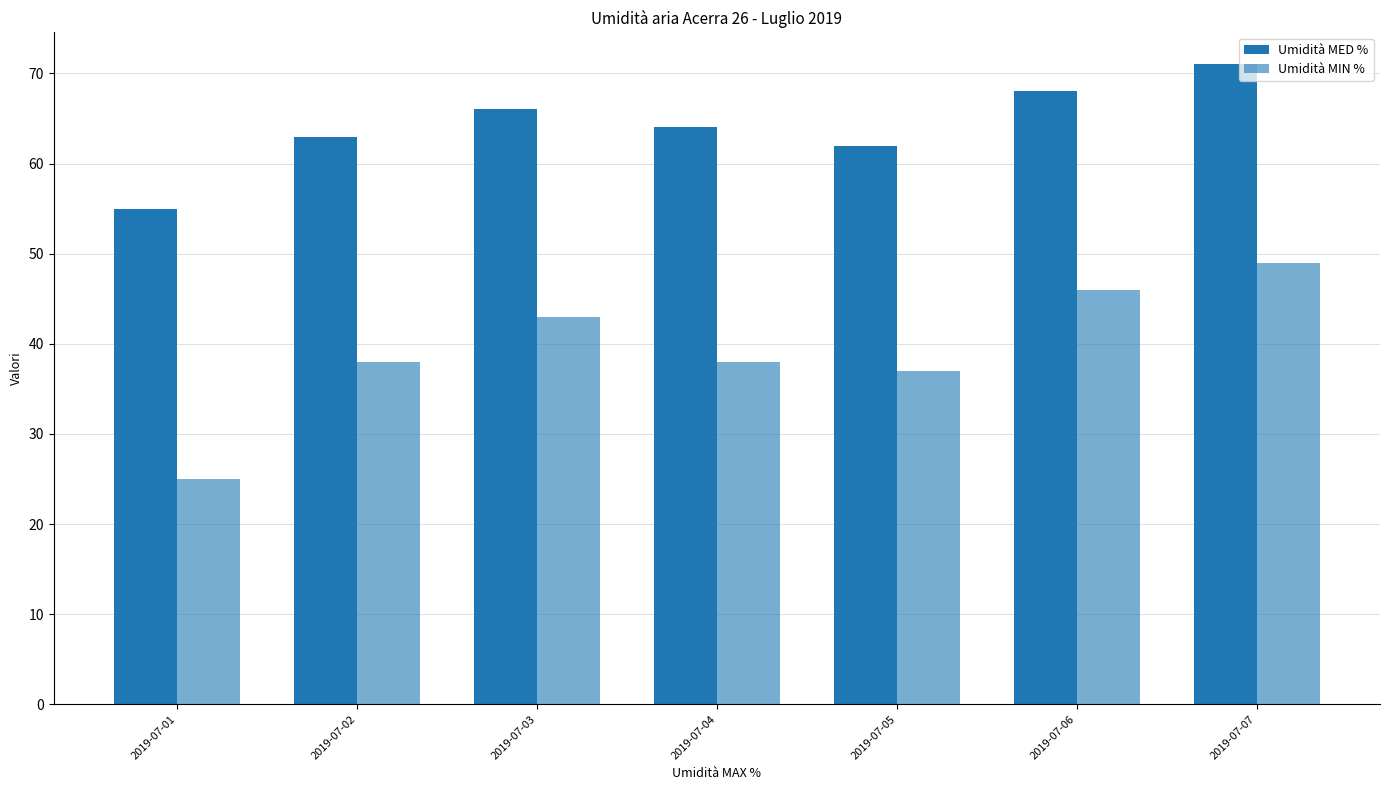

Are the bars horizontal?

No